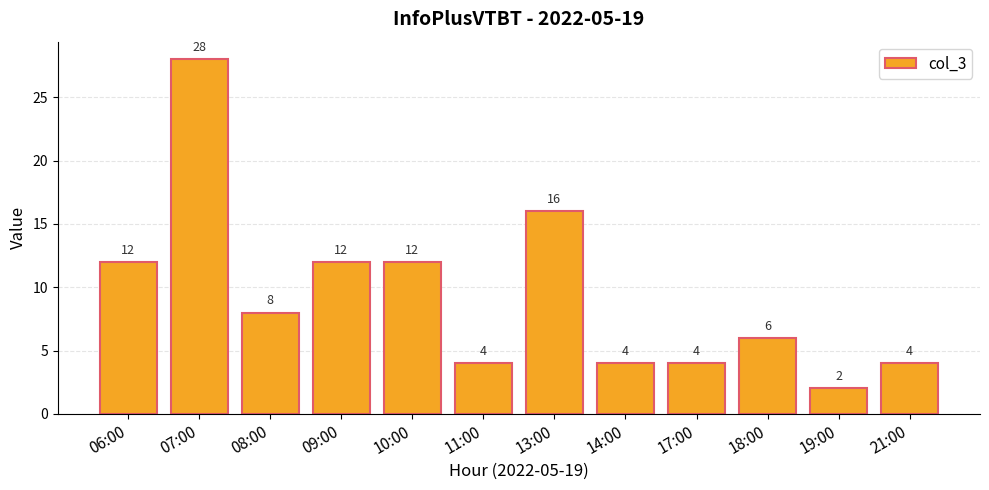

What is the sum of all values?

112